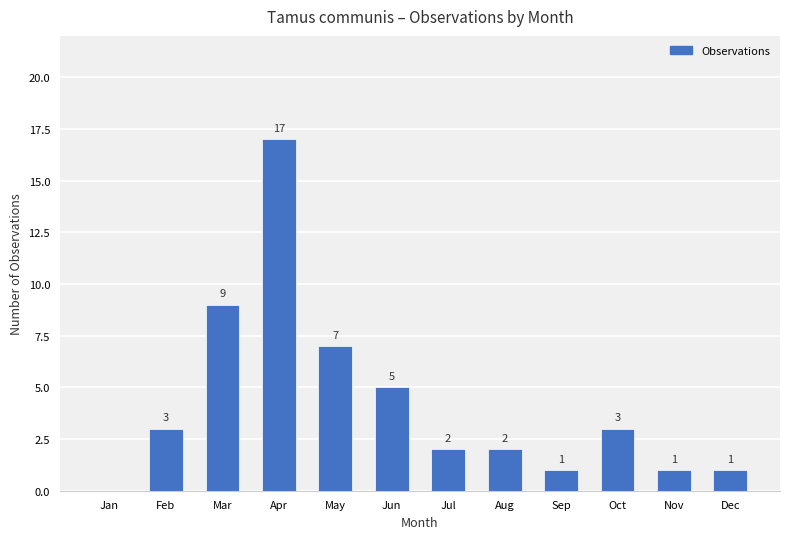

What is the ratio of the value at Dec to the value at Aug?

0.5